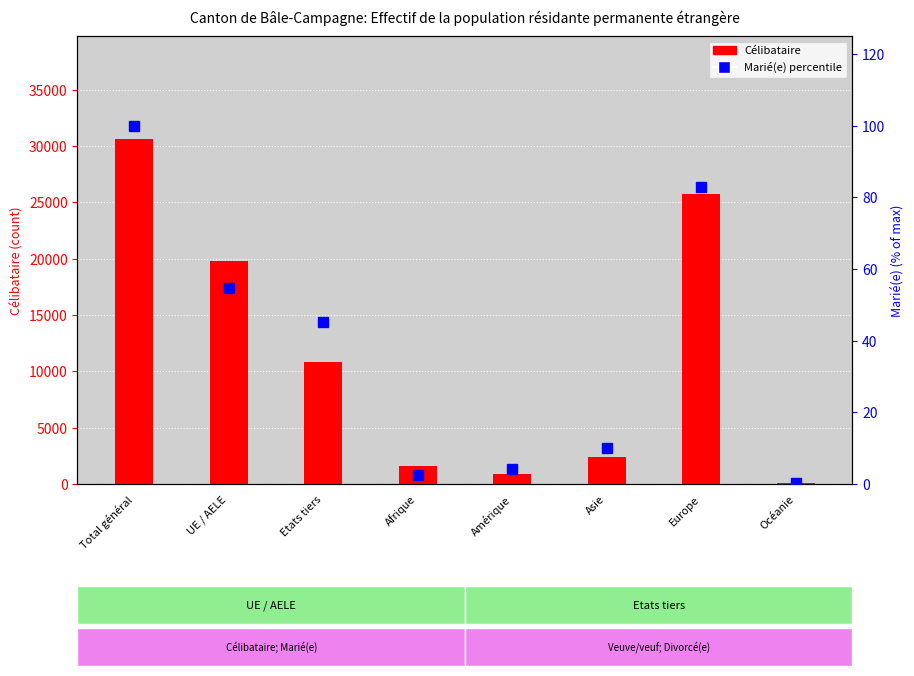

What is the sum of the Marié(e) (percentile) values at Etats tiers and UE / AELE?

100.0